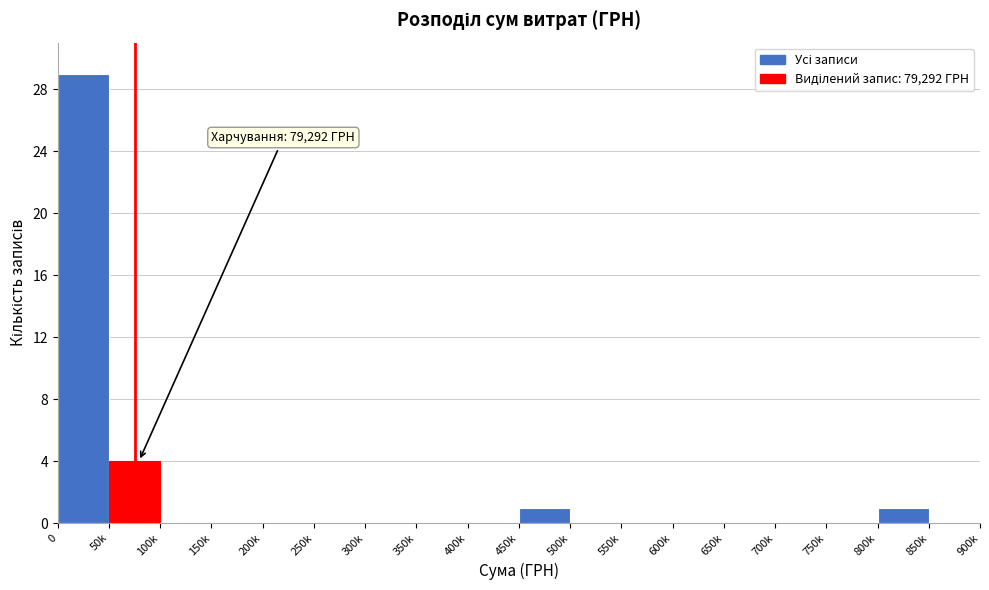

Reading left to right, what are all the values shown in this chart?

0=29	50k=4	100k=0	150k=0	200k=0	250k=0	300k=0	350k=0	400k=0	450k=1	500k=0	550k=0	600k=0	650k=0	700k=0	750k=0	800k=1	850k=0